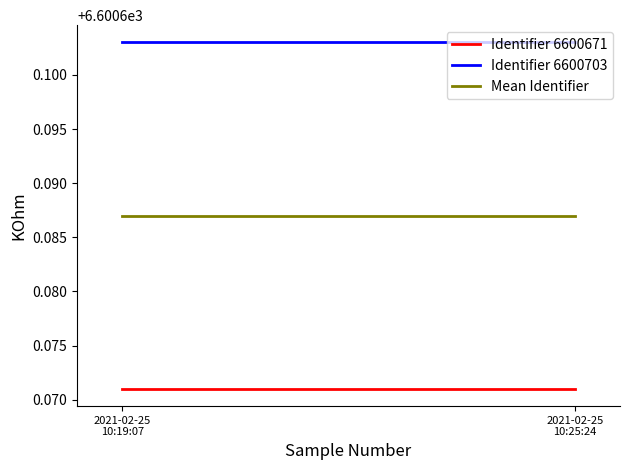

What is the sum of the Mean Identifier values at 2021-02-25
10:25:24 and 2021-02-25
10:19:07?

13201.4